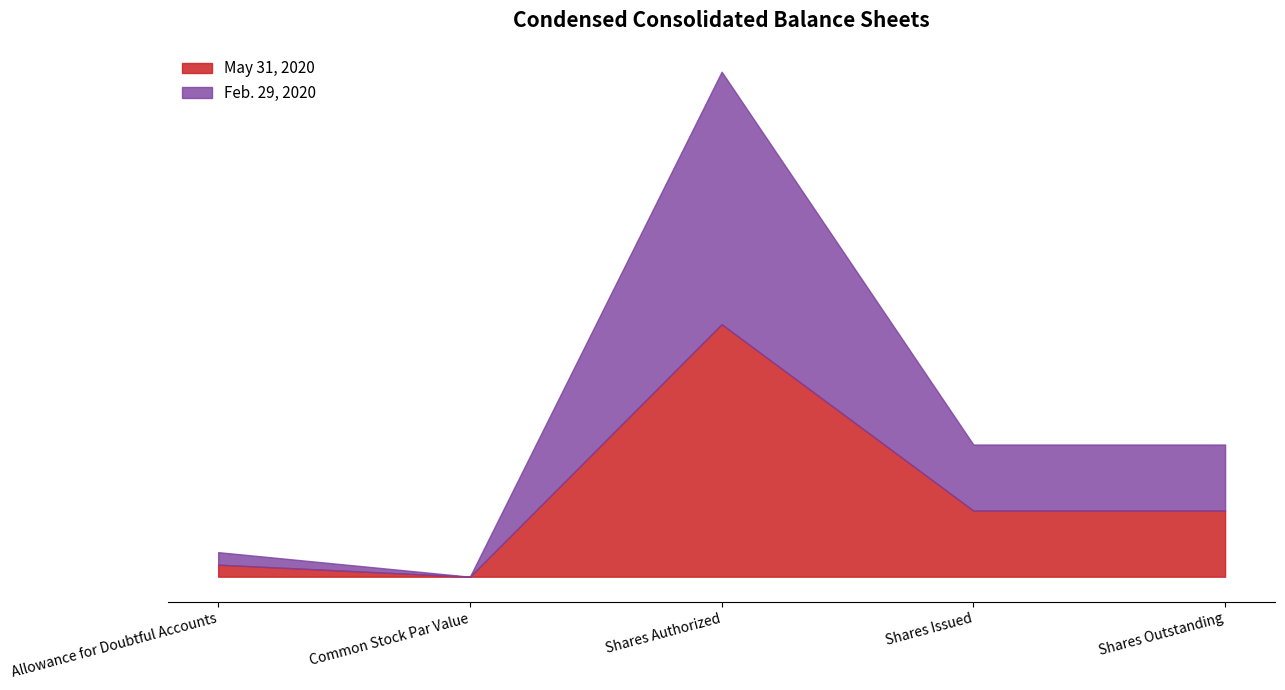

How many values in the May 31, 2020 series are below 26195?

2